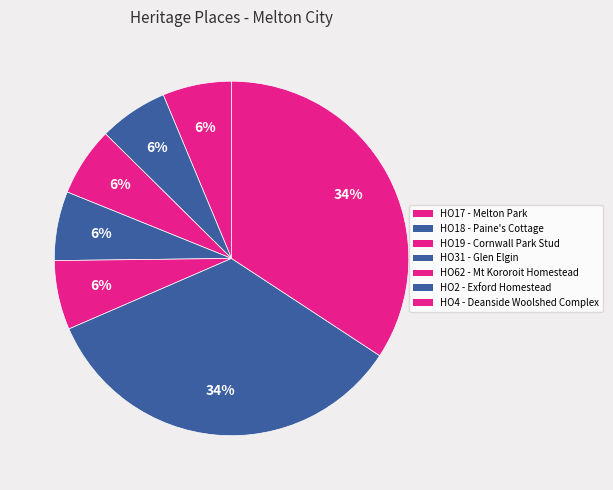

To the nearest percent, what percentage of the pie is HO31 - Glen Elgin?

6%